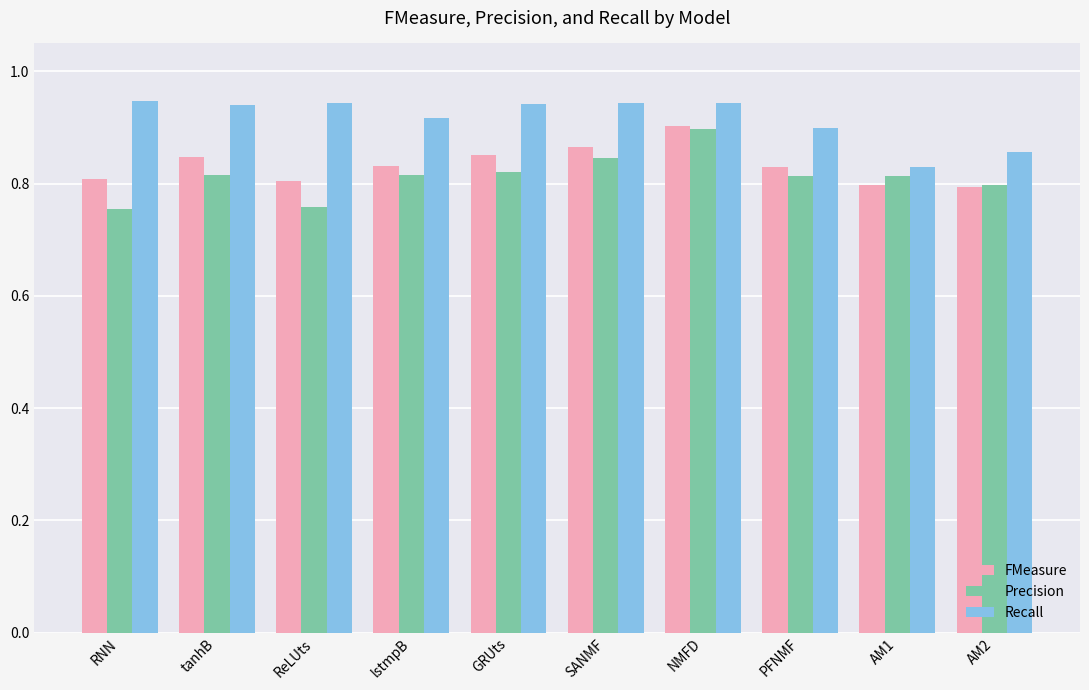

At which category is the sum across all series the highest?

NMFD